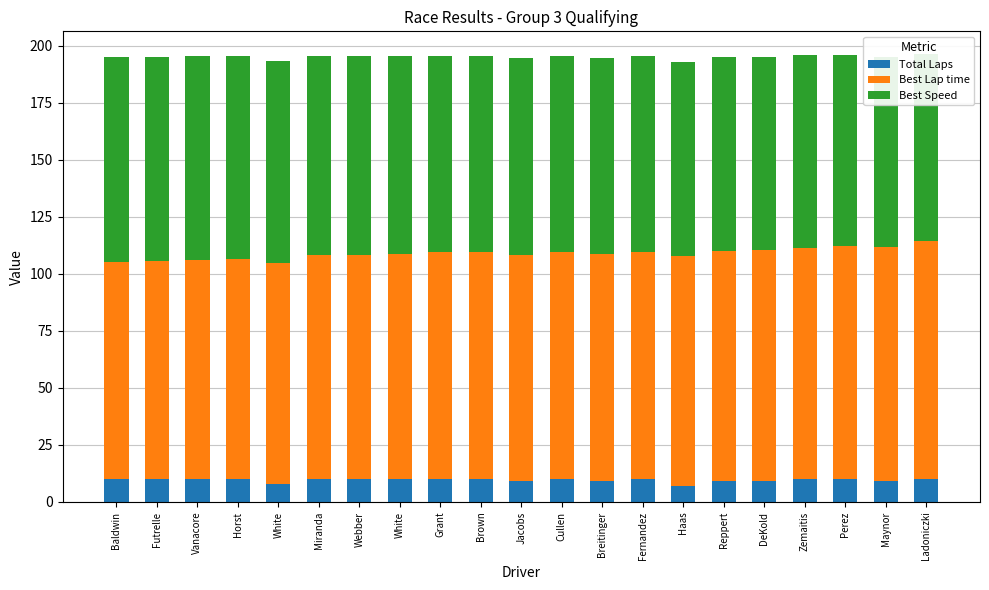

True or false: Best Speed has a value of 37.2 at Haas.

False